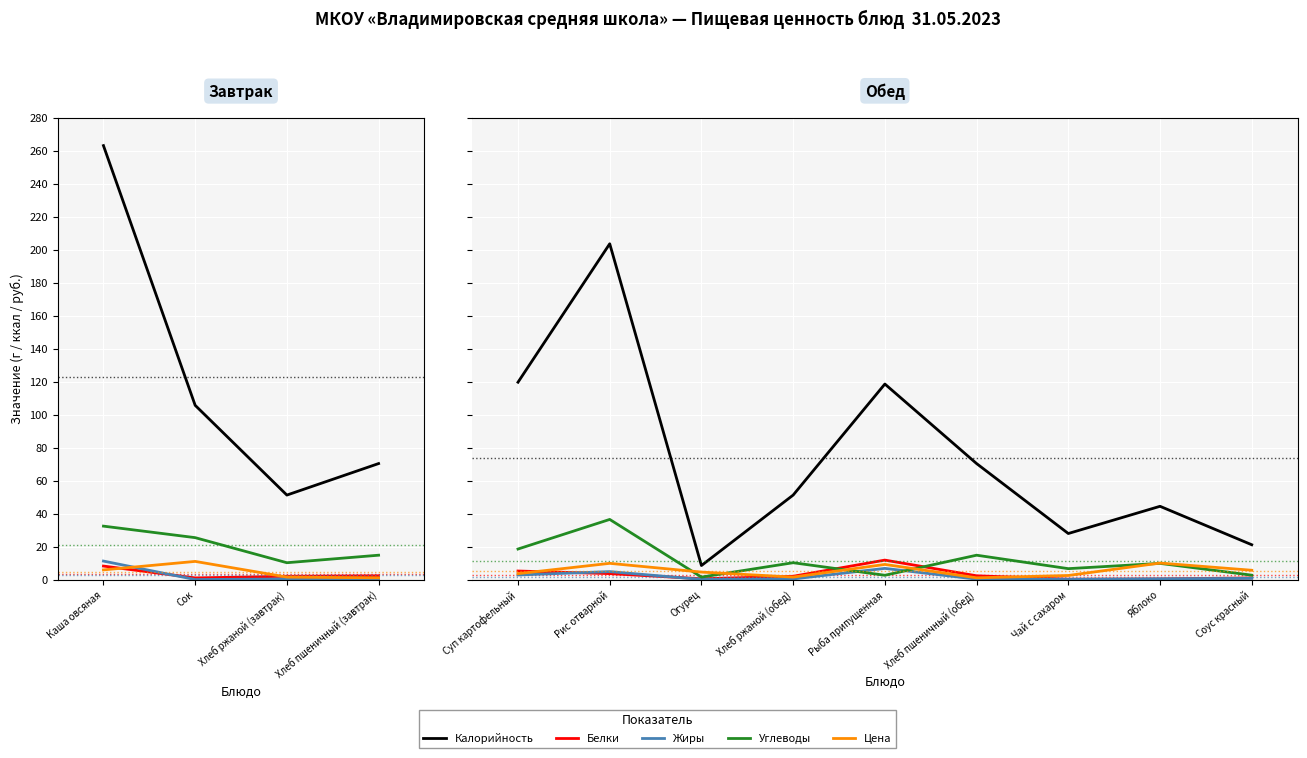

True or false: Калорийность and Углеводы intersect in this chart.

False